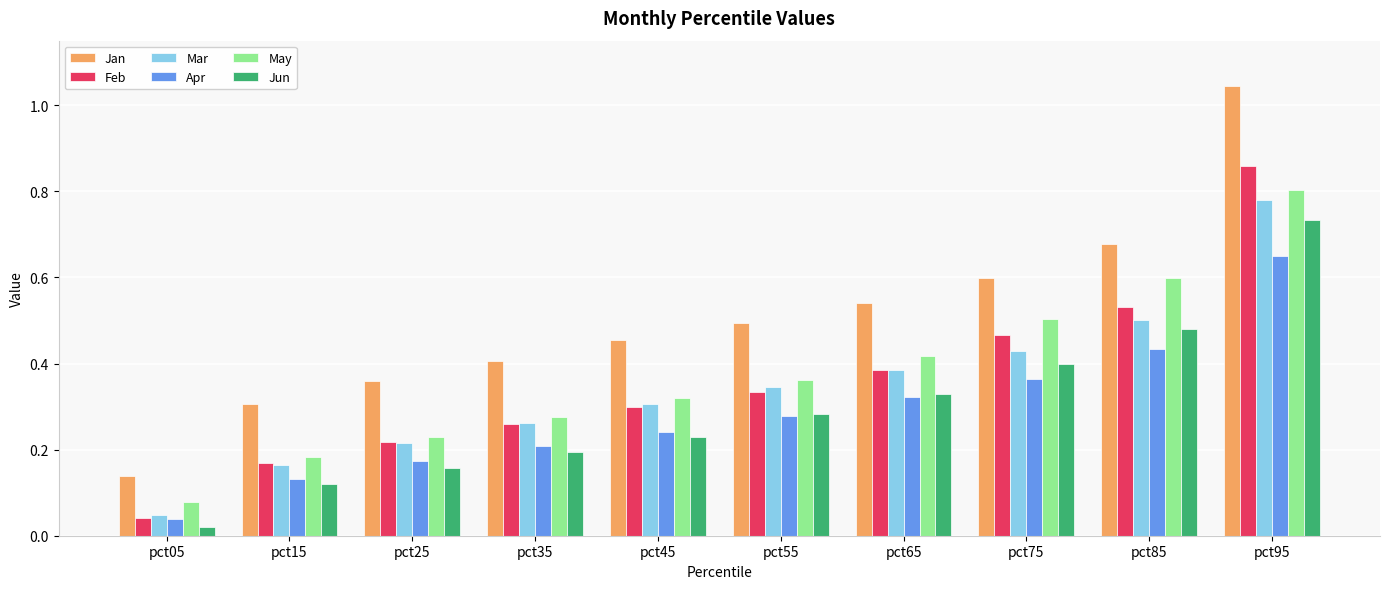

Where is May nearest to the value 0?

pct05